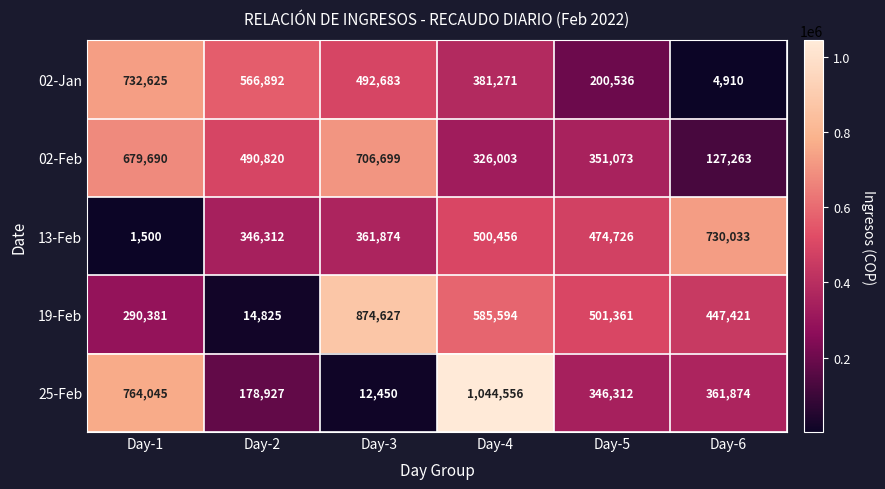

Reading left to right, list all the values displayed in this chart.

02-Jan: 732625	566892	492683	381271	200536	4910
02-Feb: 679690	490820	706699	326003	351073	127263
13-Feb: 1500	346312	361874	500456	474726	730033
19-Feb: 290381	14825	874627	585594	501361	447421
25-Feb: 764045	178927	12450	1044556	346312	361874